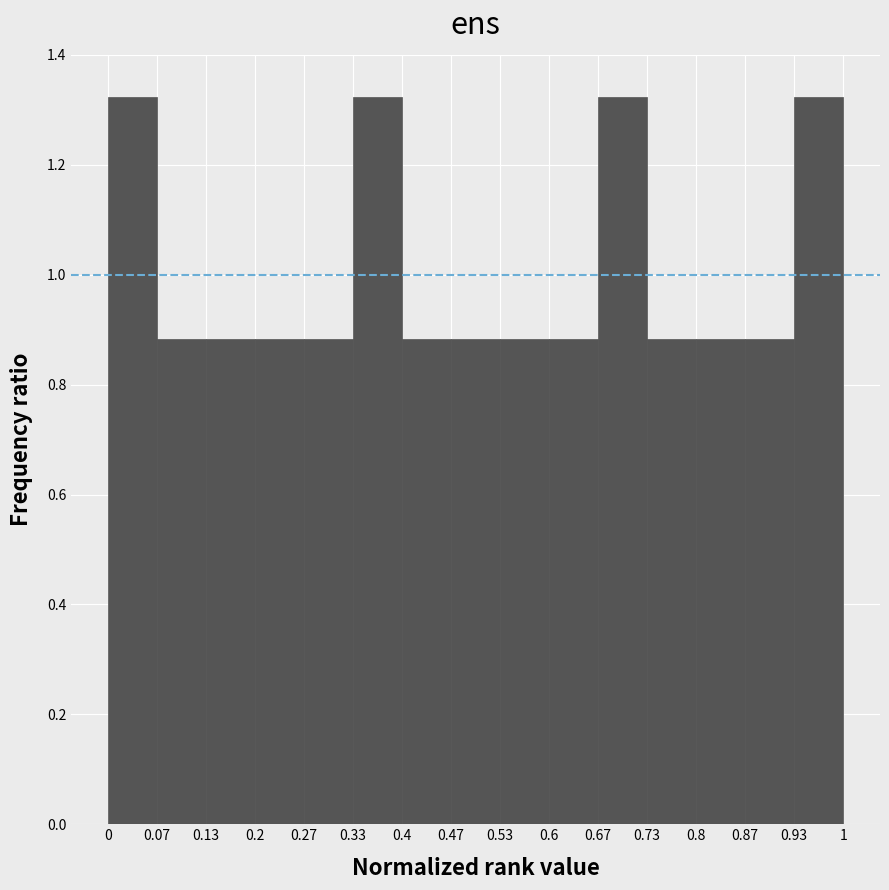

How tall is the bar that spans 0.13 to 0.2 on the x-axis? The values are not printed on the chart, so give them approximately, as read against the axis.

0.88